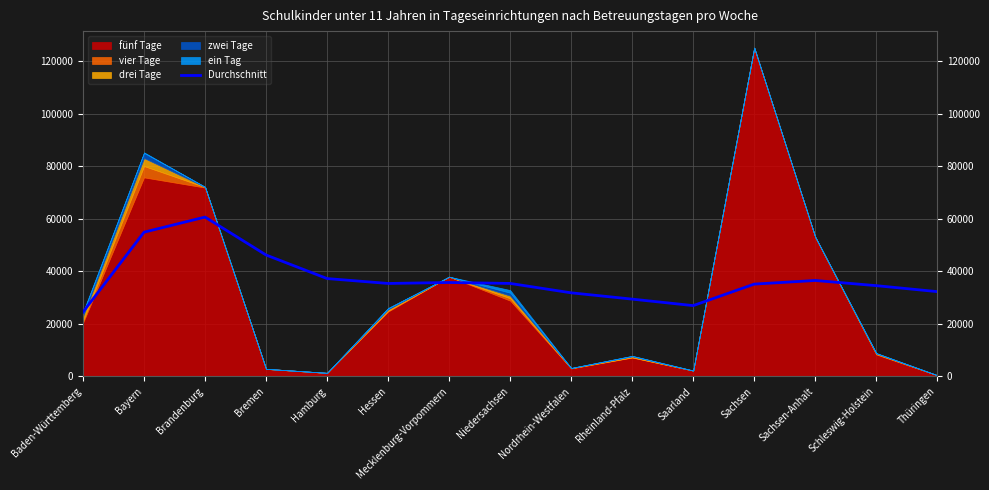

True or false: the data shows 22432.0 at Brandenburg.

False